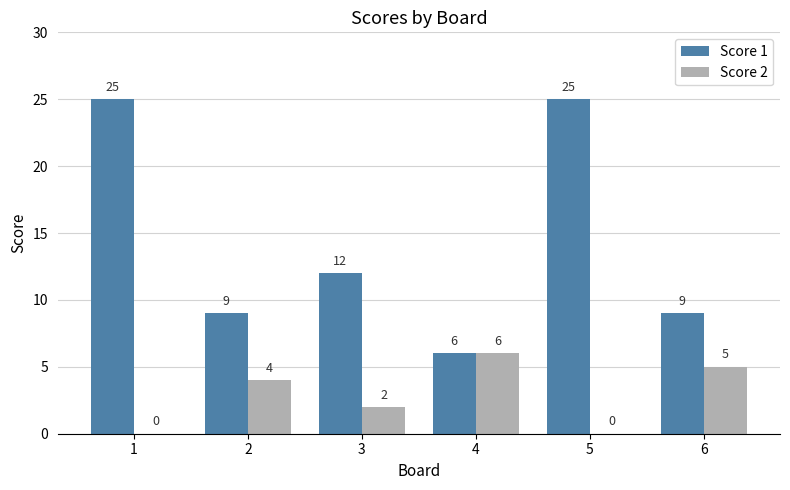

What is the highest value of the Score 1 series?

25